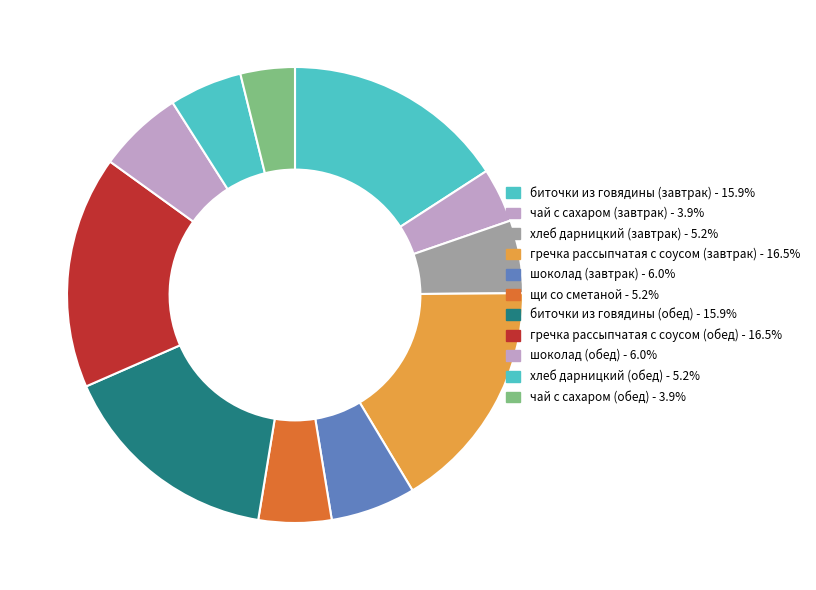

Do чай с сахаром (обед) and хлеб дарницкий (обед) together represent more than half of the pie?

No